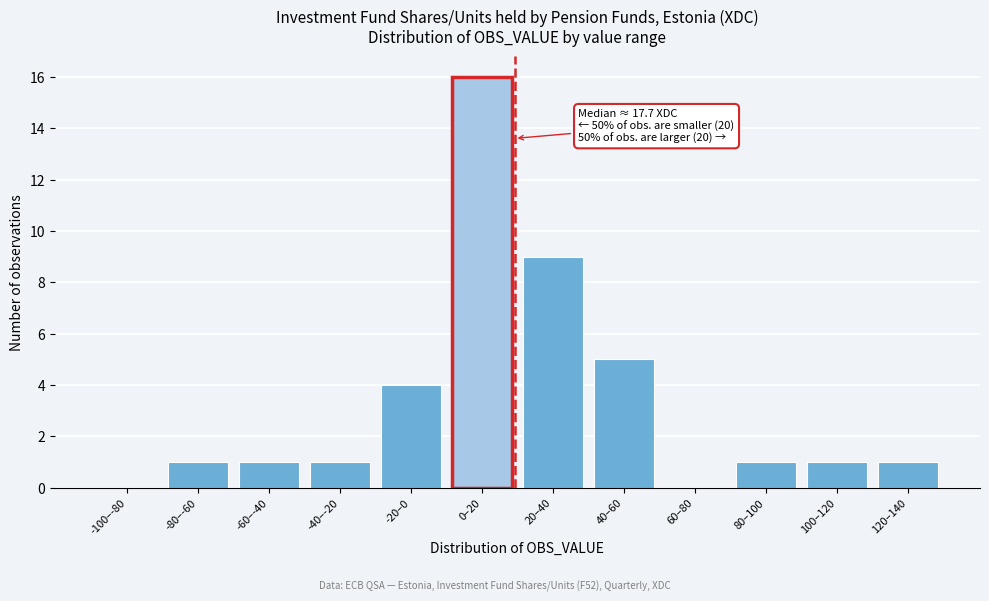

Reading left to right, extract all data points from this chart.

-100–-80=0	-80–-60=1	-60–-40=1	-40–-20=1	-20–0=4	0–20=16	20–40=9	40–60=5	60–80=0	80–100=1	100–120=1	120–140=1